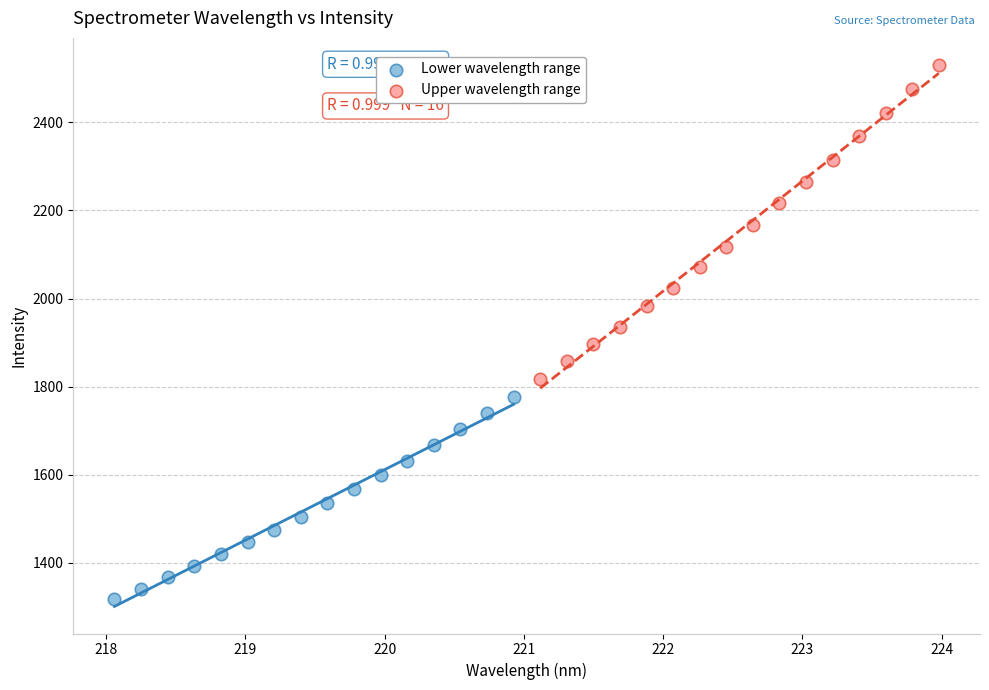

Which series reaches the maximum Y coordinate?

Upper wavelength range